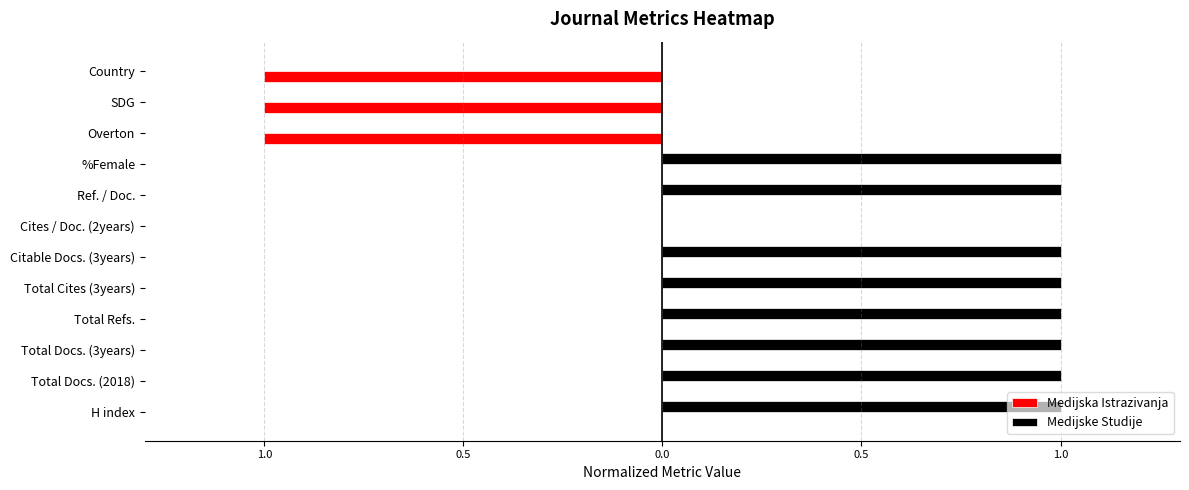

What are all the series names shown in the legend?

Medijska Istrazivanja, Medijske Studije